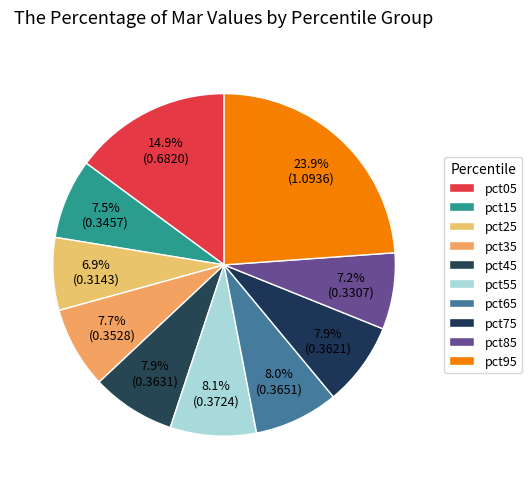

Is it true that pct55 is 8% of the pie?

True